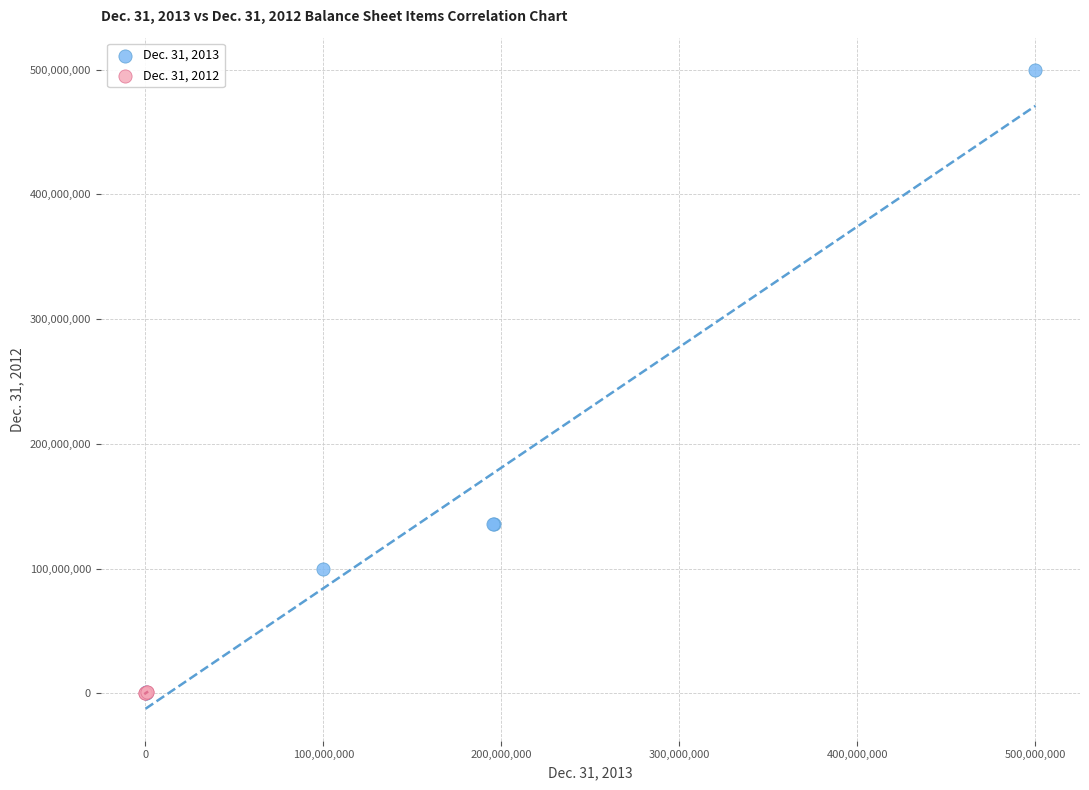

Which series reaches the maximum Y coordinate?

Dec. 31, 2013